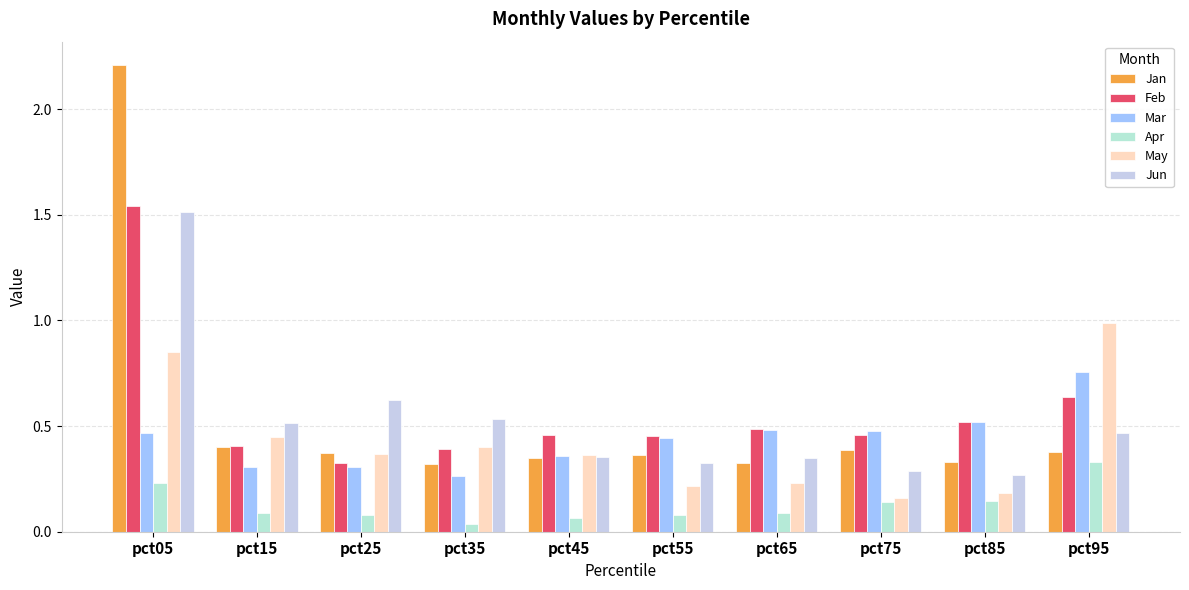

What is the highest value of the Jun series?

1.5